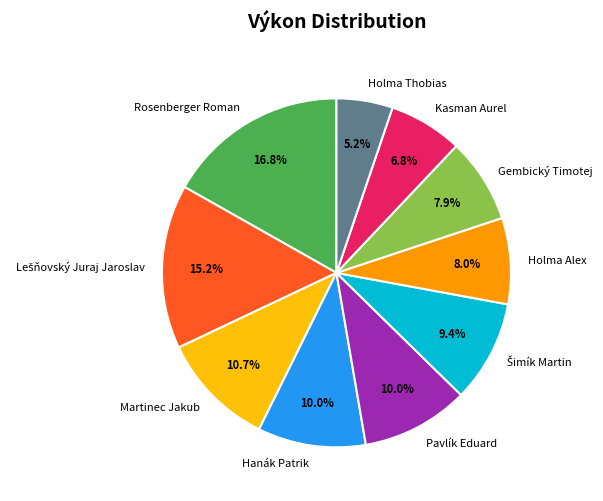

Does any single category account for the majority?

No